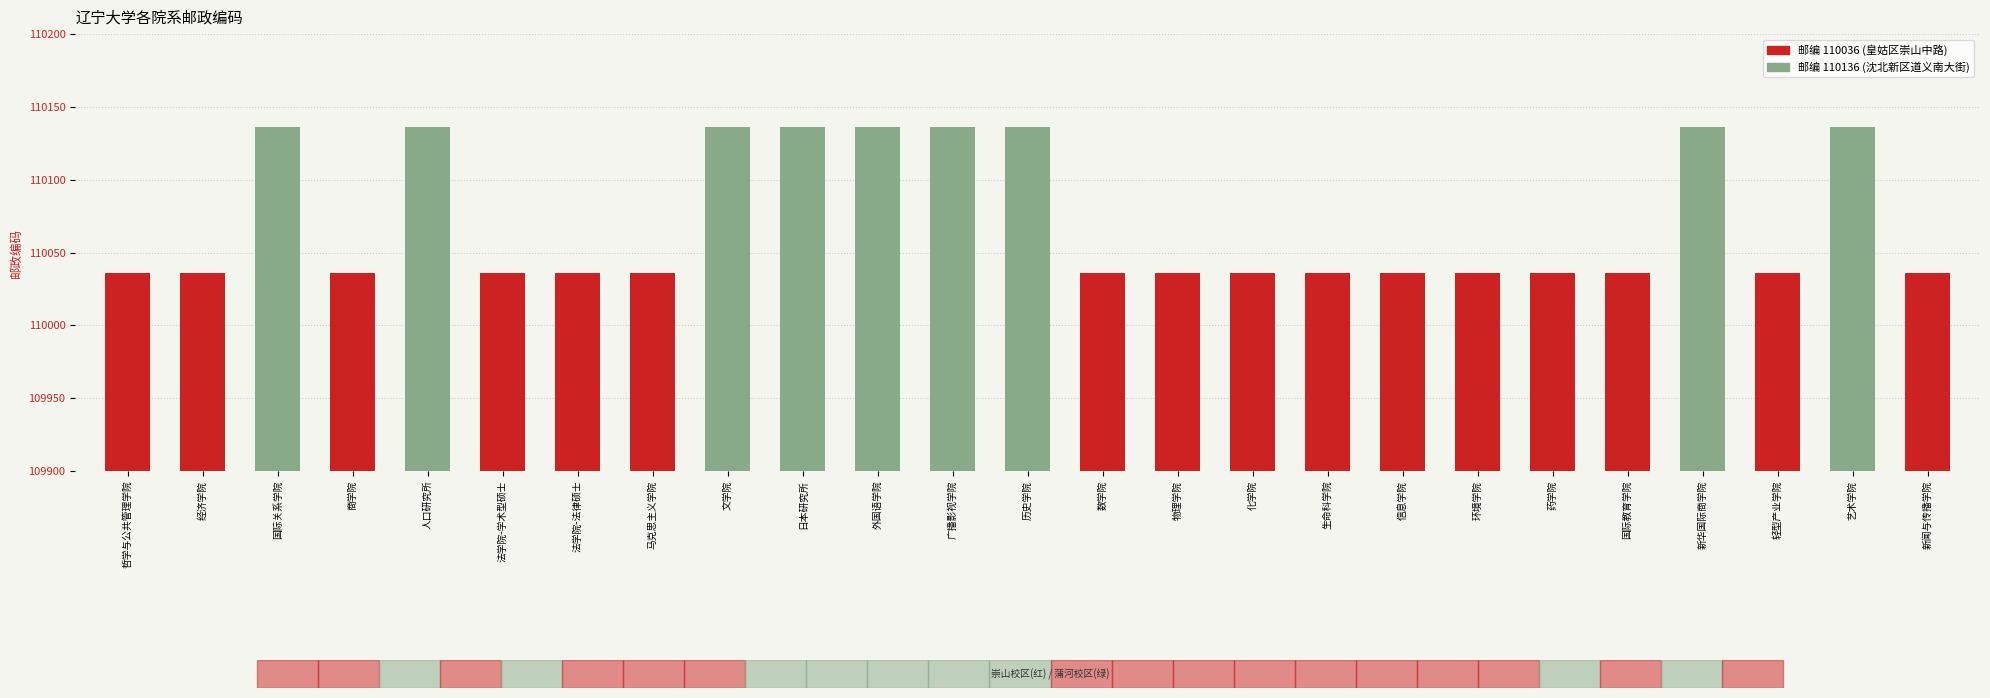

What is the approximate value at 外国语学院?

110136